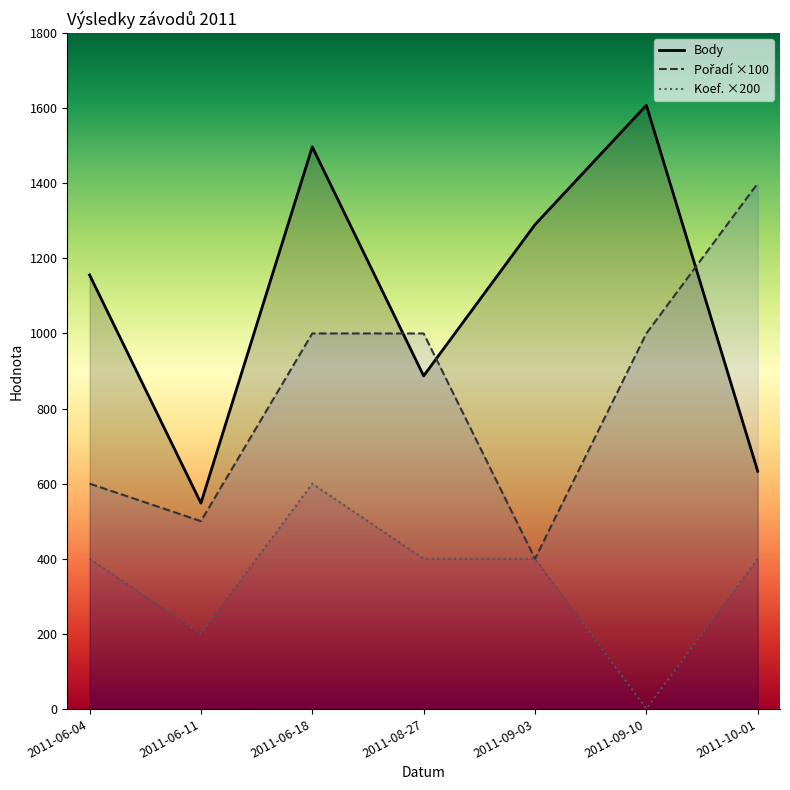

At which category does Body reach its first local peak?

2011-06-18